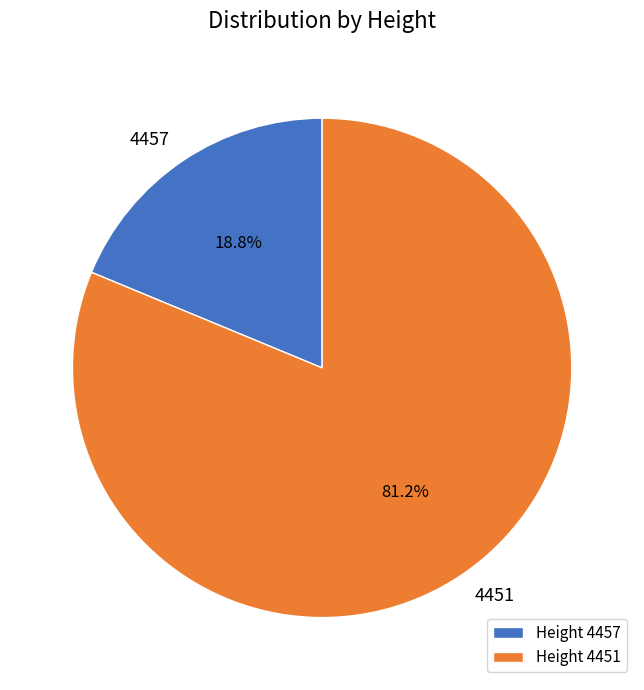

Which category has the smallest portion of the pie?

Height 4457